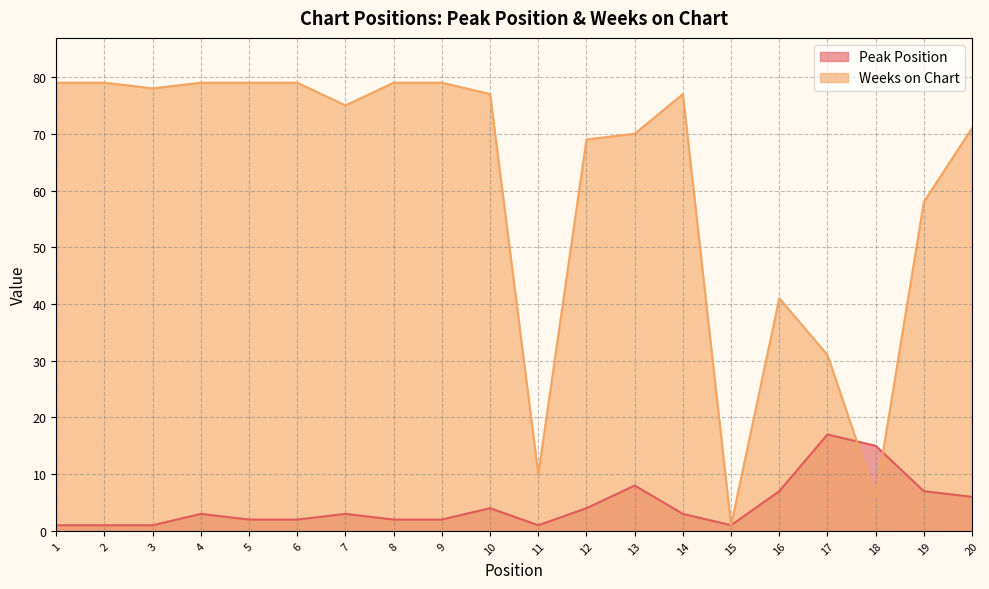

How many series are shown in this chart?

2